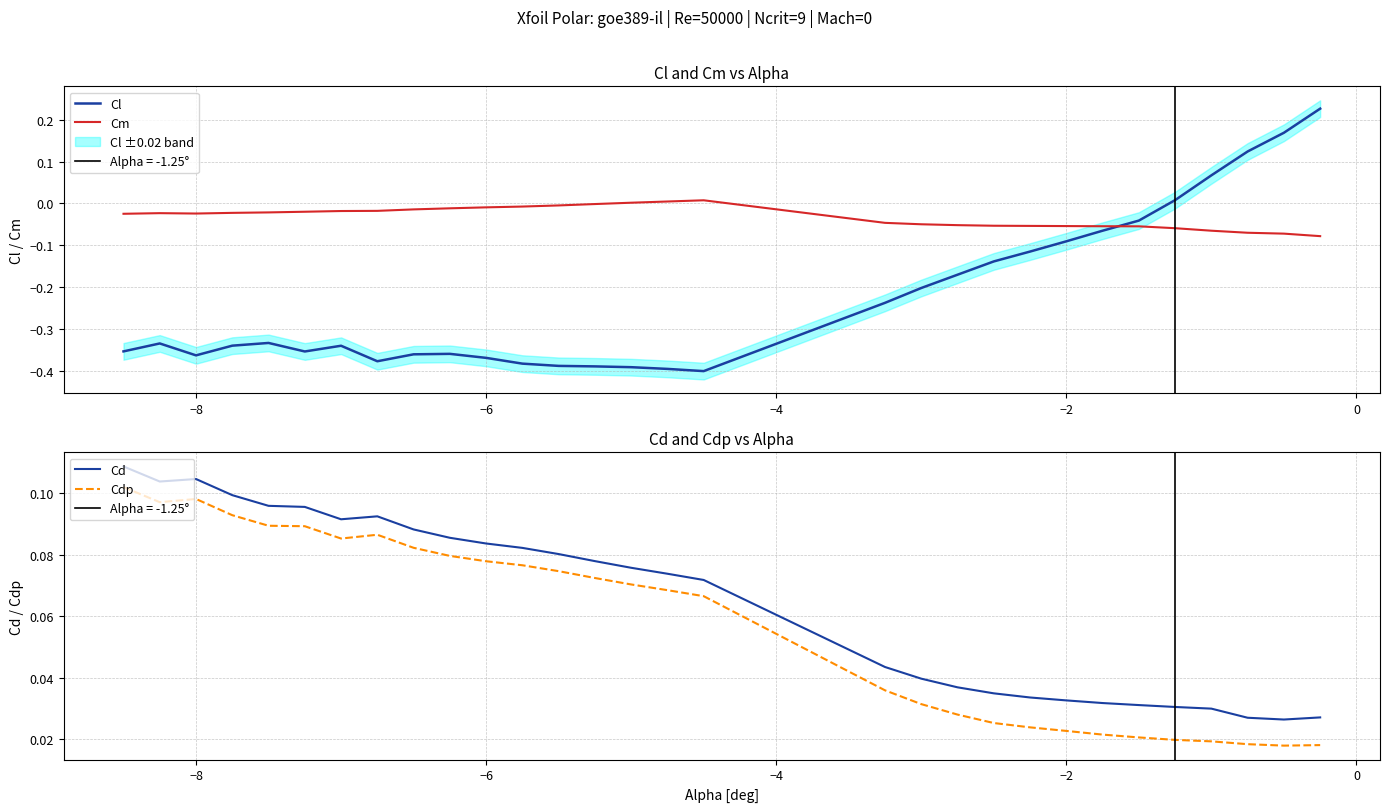

How many negative values does the Cm series have?

27